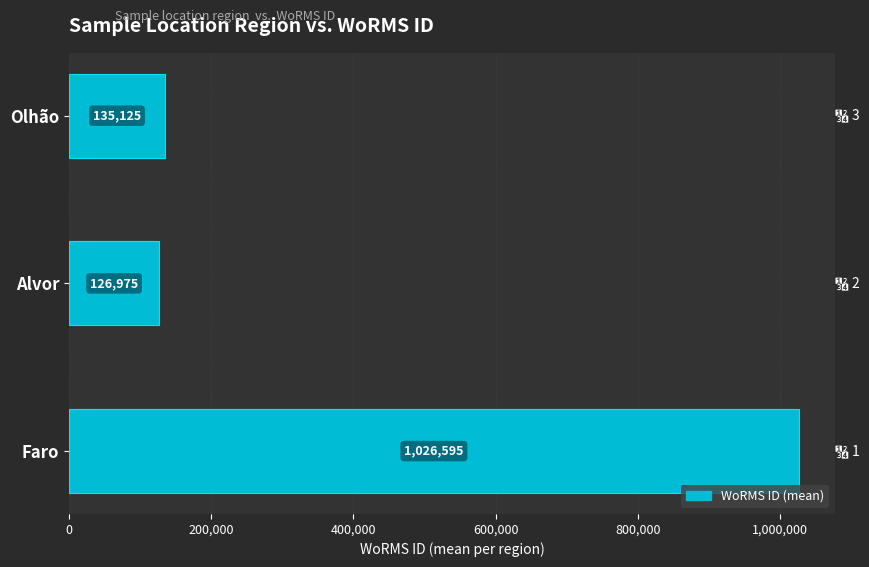

Is it true that the value at Olhão is 135125?

True